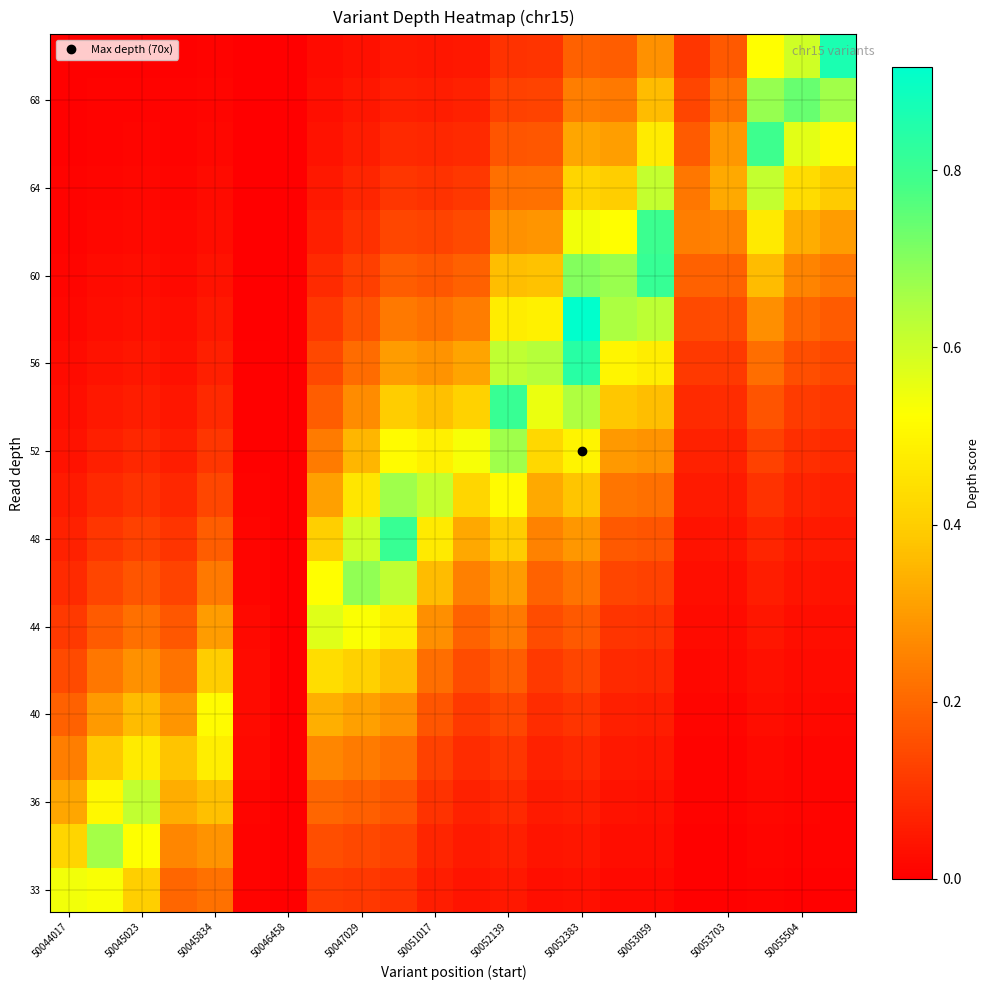

Count the number of categories in the chart.

22